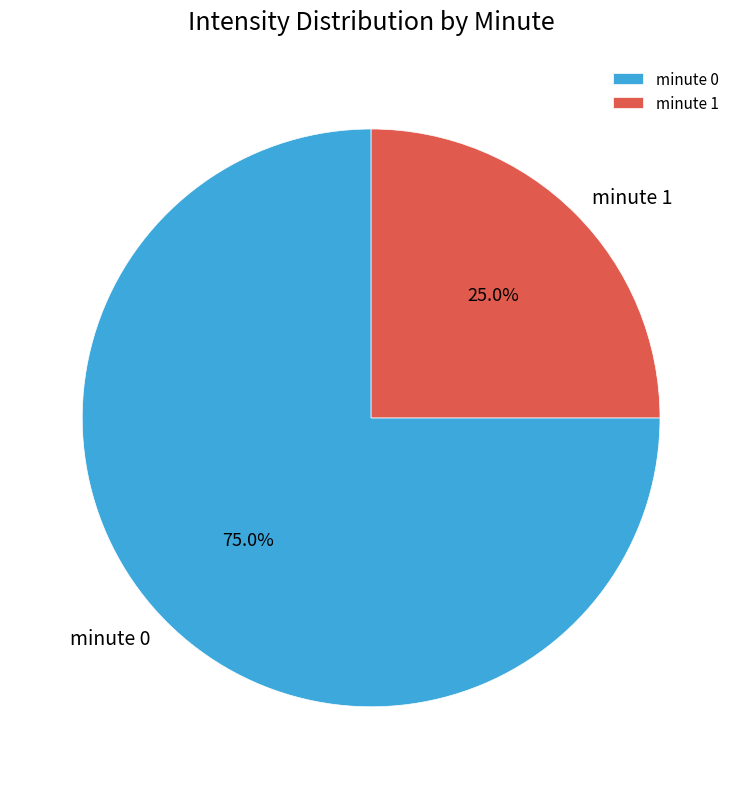

Is there any slice that represents more than half of the pie?

Yes